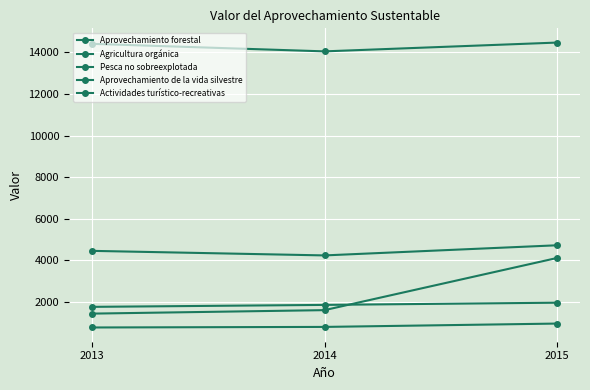

At which category does the chart reach its peak across all series?

2015